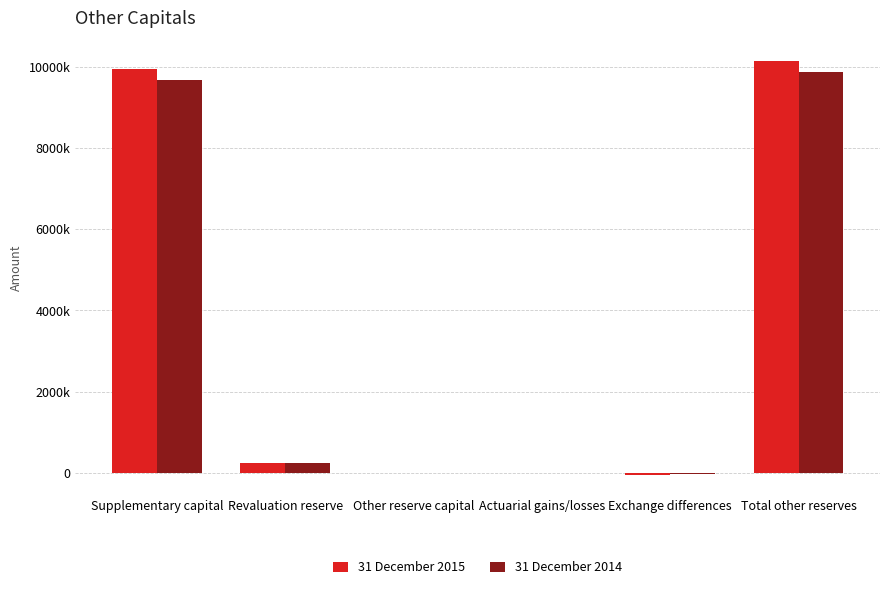

What is the value of the 31 December 2014 bar at the 3rd from the left?

66